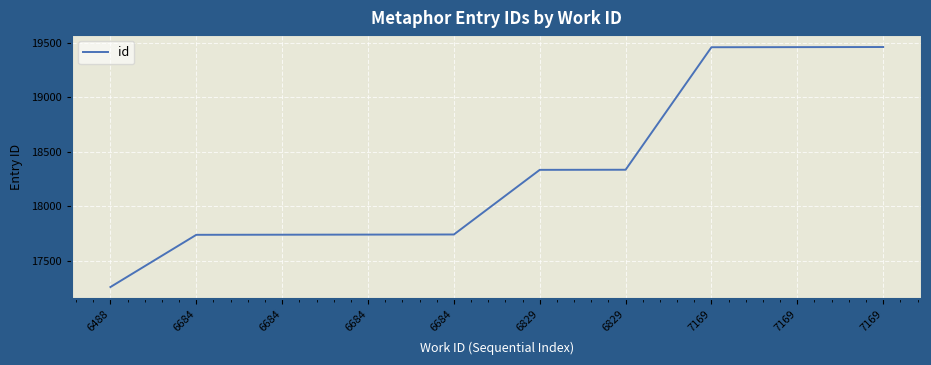

What is the smallest value displayed?

17257